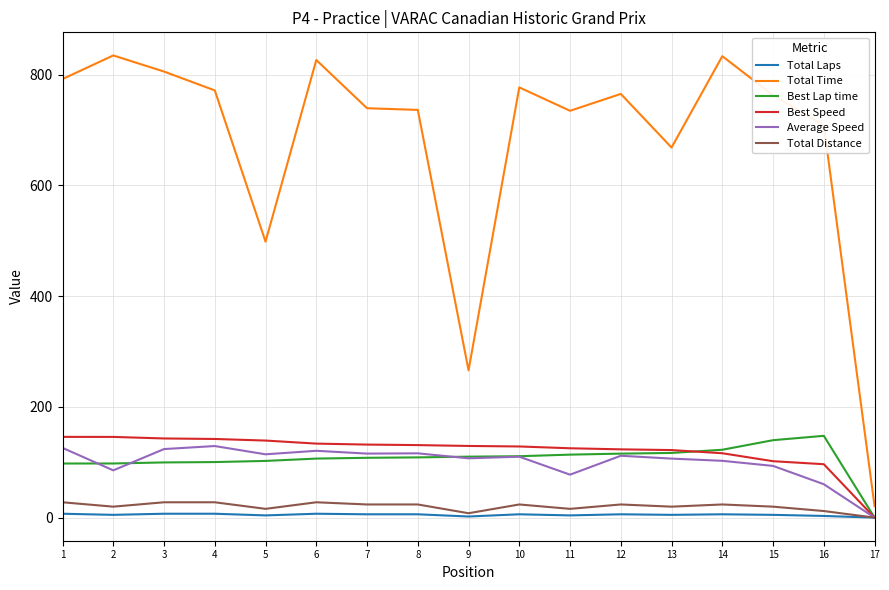

Which series has the largest total across all categories?

Total Time